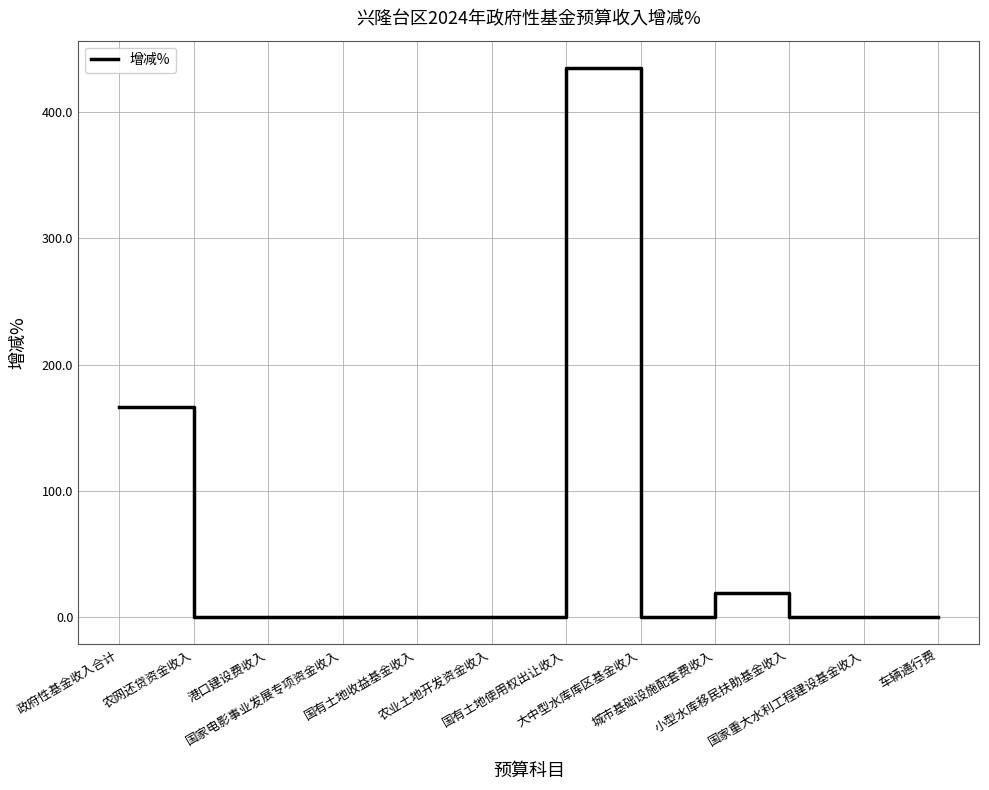

What is the difference between the maximum and minimum values?

434.8